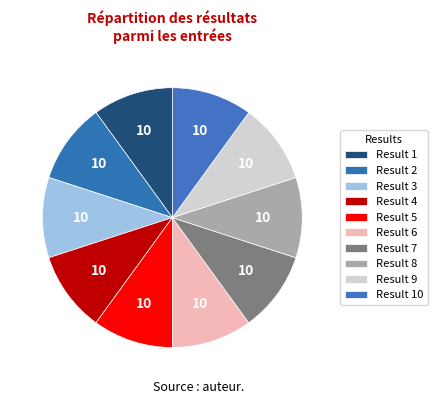

To the nearest percent, what is the average slice percentage?

10%